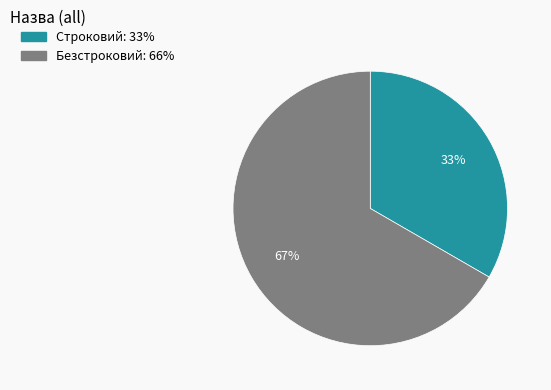

What is the largest slice in the pie chart?

Безстроковий